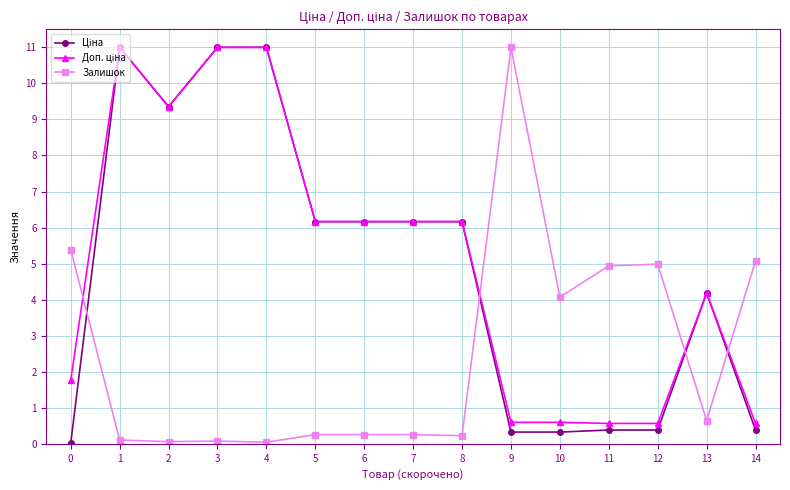

What is the spread (max minus min) of values at 6?

5.9